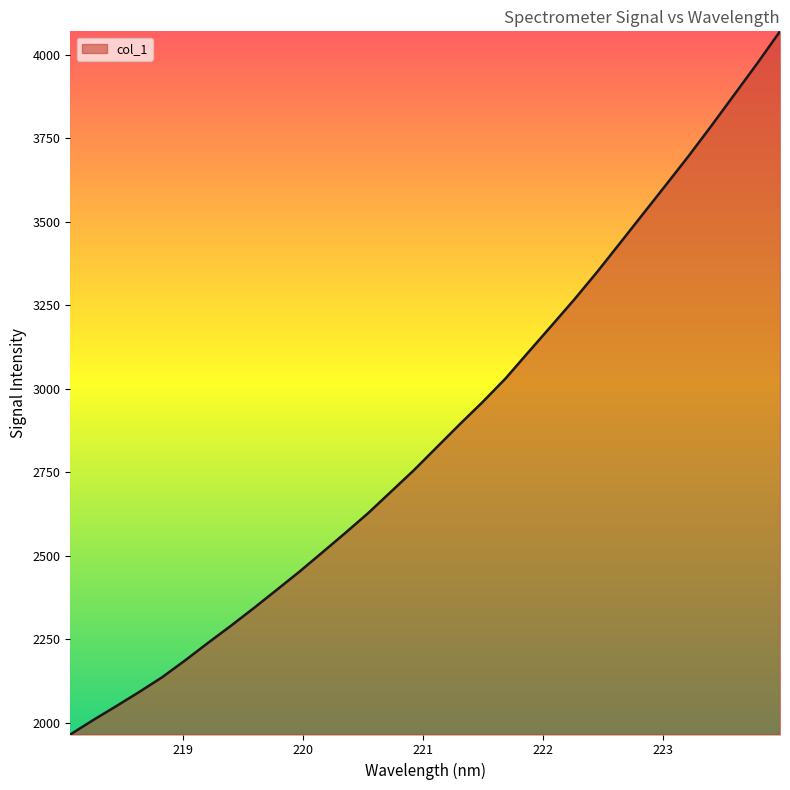

What is the greatest value displayed?

4070.7